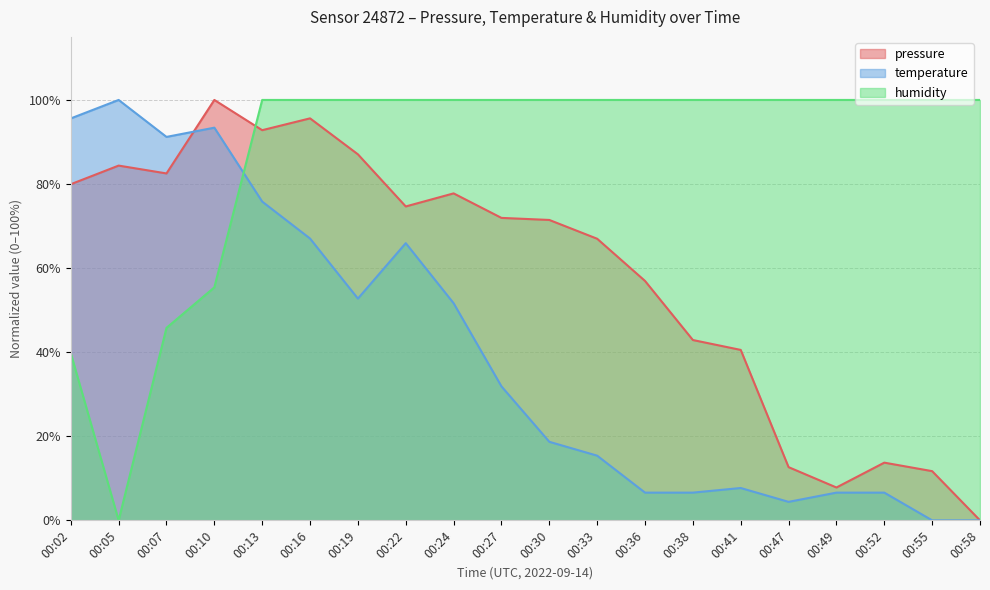

What are all the series names shown in the legend?

pressure, temperature, humidity